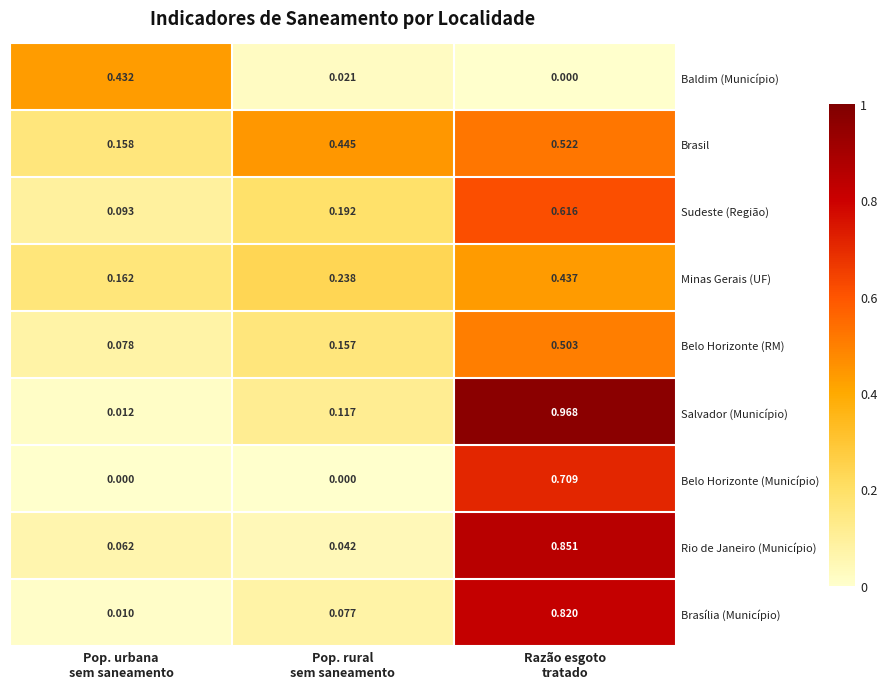

Which series has the largest range (max minus min)?

Salvador (Município)